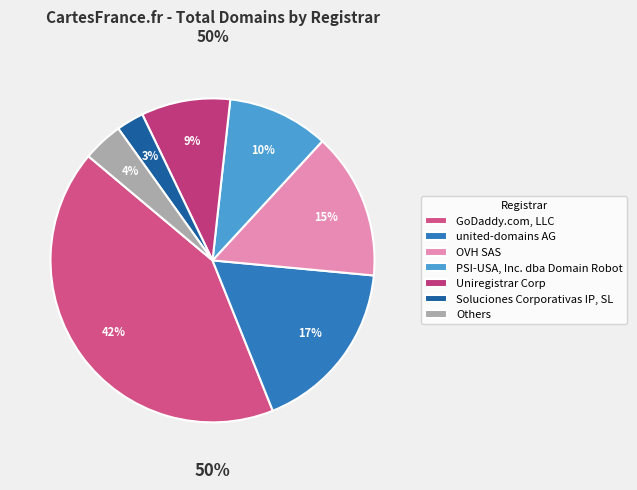

Is Super Registry Ltd the majority of the pie?

No